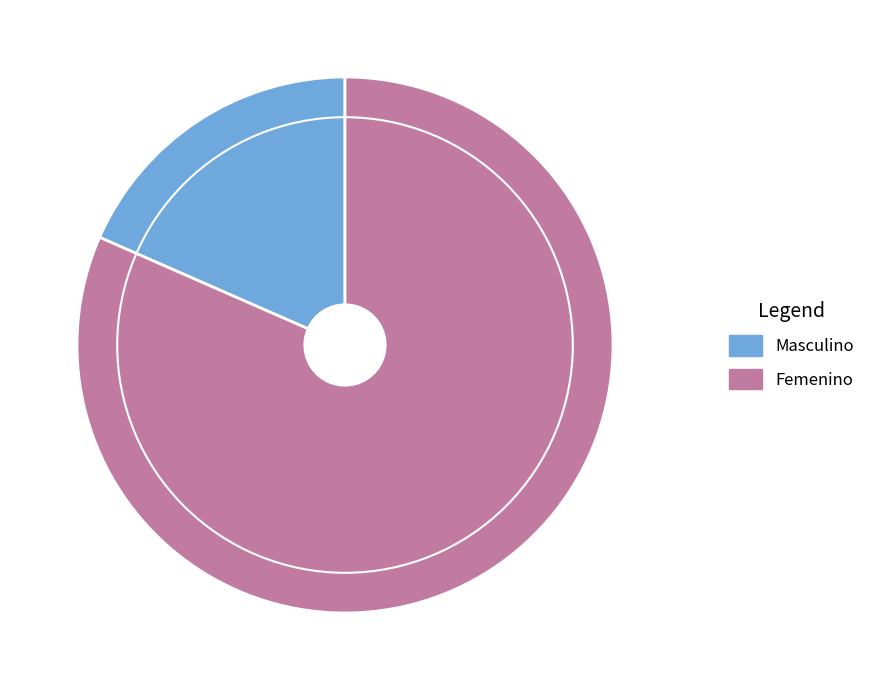

Combined, do Masculino and Femenino account for over 50%?

Yes